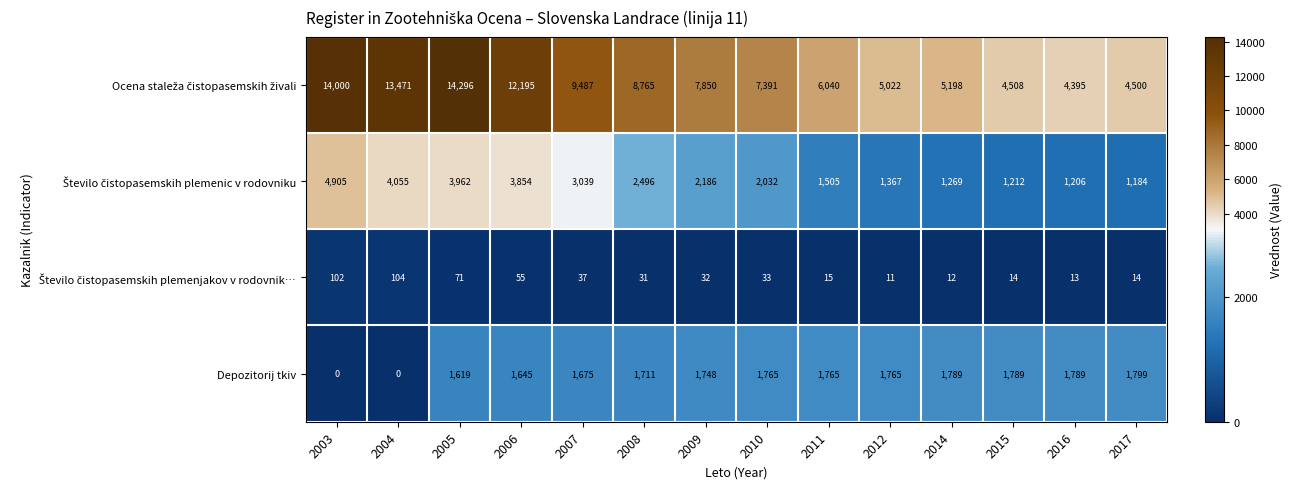

What is the difference between the maximum and minimum values in the Depozitorij tkiv series?

1799